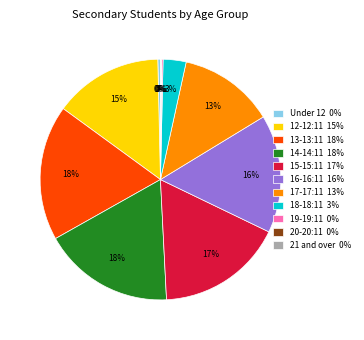

Does any single category account for the majority?

No